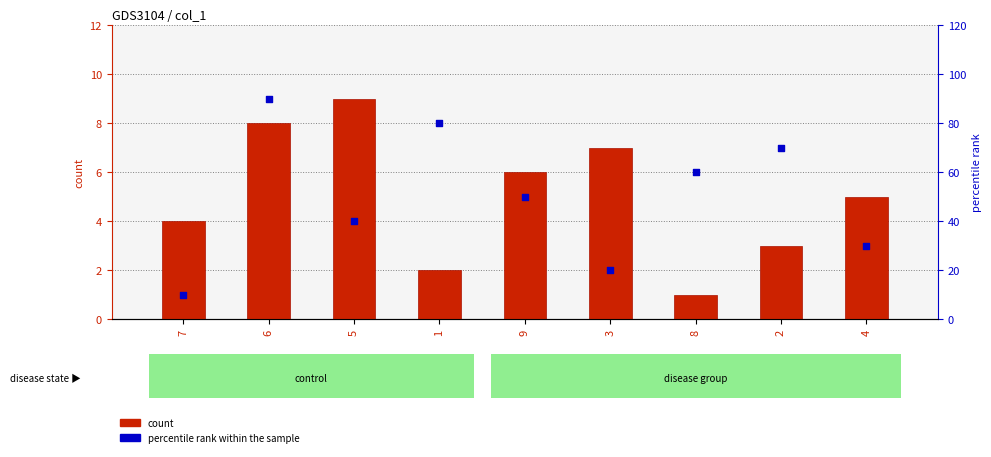

Which series has the widest spread of Y values?

percentile rank within the sample